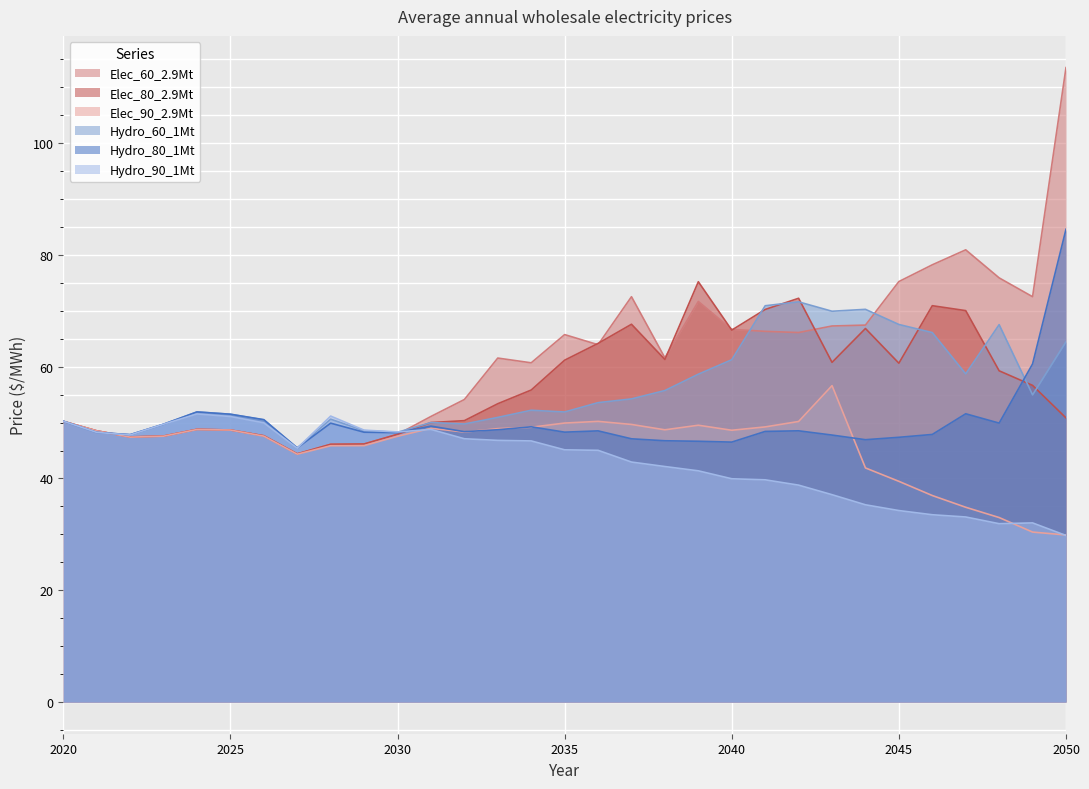

What is the difference between the maximum and minimum values in the Elec_80_2.9Mt series?

30.8